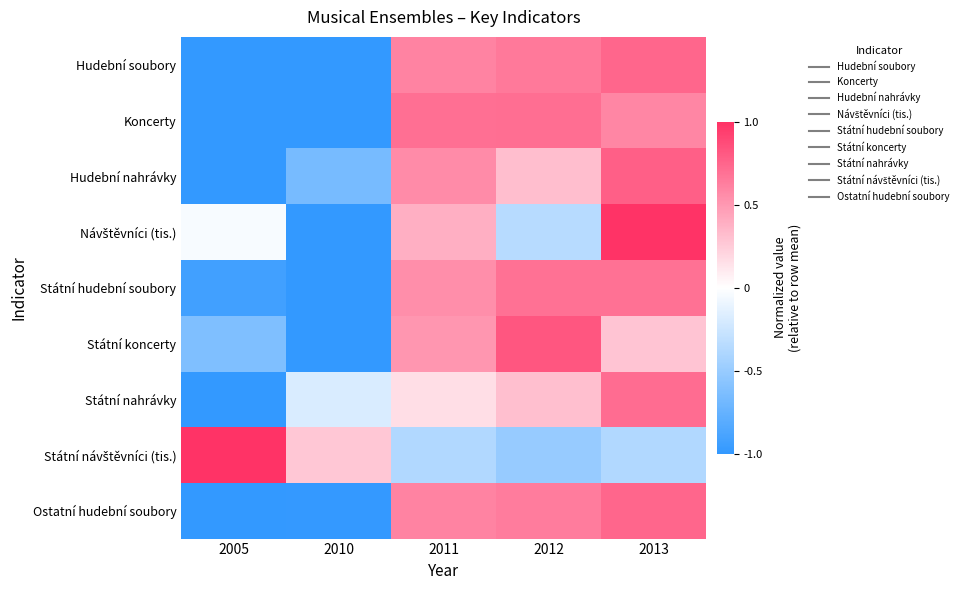

What is the greatest value displayed?

1.0